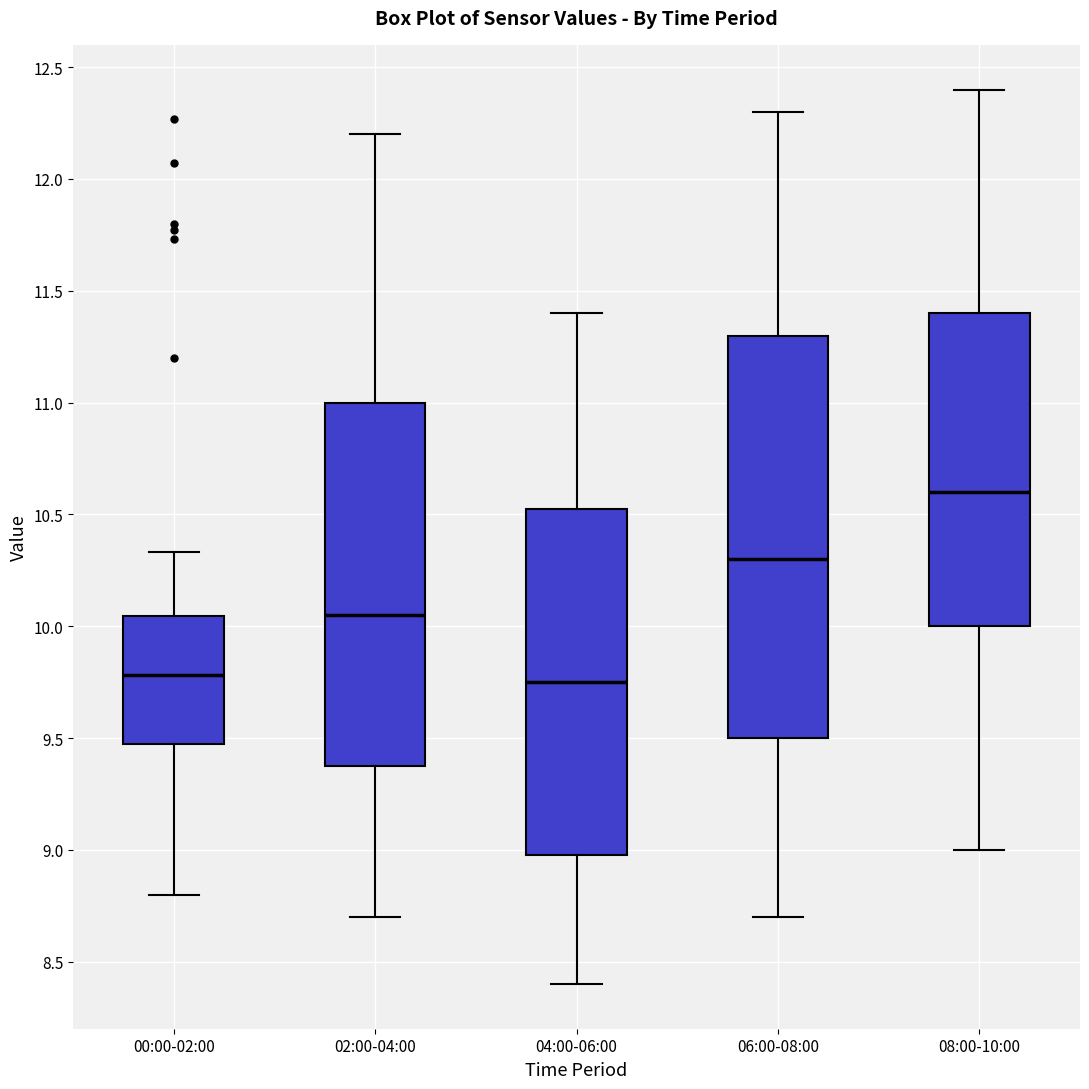

Reading left to right, transcribe this box plot: for each box, give where its median line is, the range the box spans, and where its two whiskers end, as read against the y-axis. The values are not printed on the chart, so give them approximately, as read against the axis.

00:00-02:00: median 9.80, box 9.50 to 10.05, whiskers 8.80 to 10.35
02:00-04:00: median 10.05, box 9.40 to 11.00, whiskers 8.70 to 12.20
04:00-06:00: median 9.75, box 9.00 to 10.55, whiskers 8.40 to 11.40
06:00-08:00: median 10.30, box 9.50 to 11.30, whiskers 8.70 to 12.30
08:00-10:00: median 10.60, box 10.00 to 11.40, whiskers 9.00 to 12.40